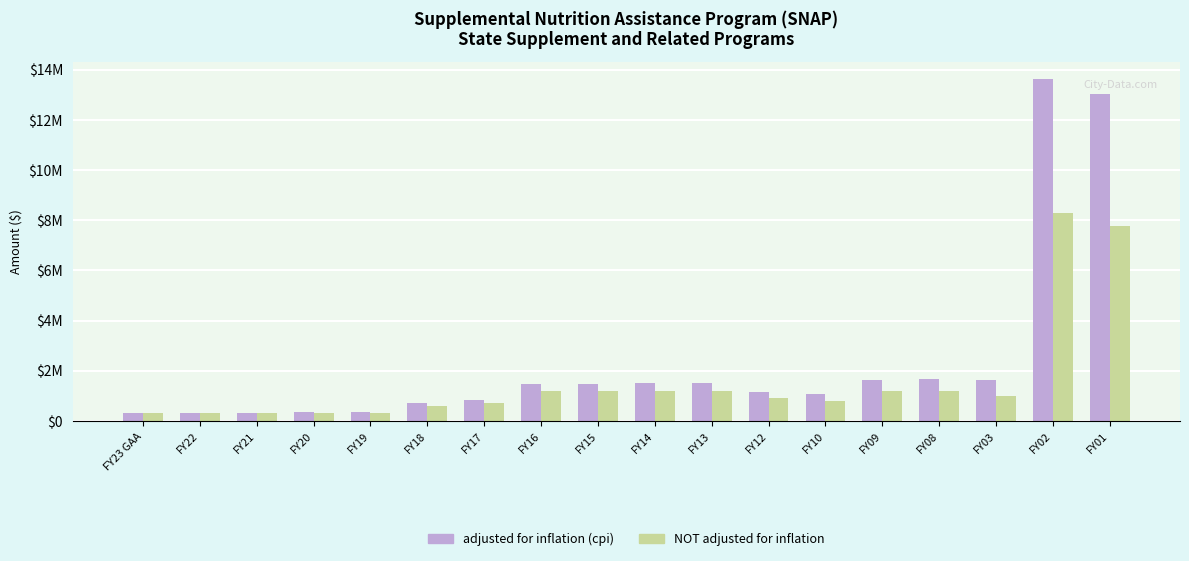

At which label does adjusted for inflation (cpi) first exceed 1479707?

FY15